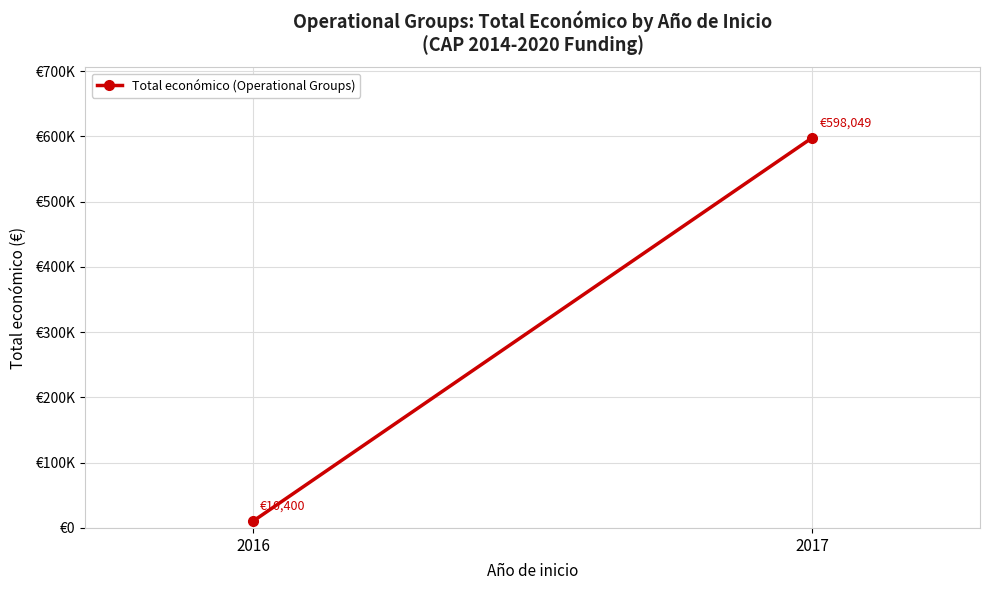

Between 2016 and 2017, which is larger?

2017